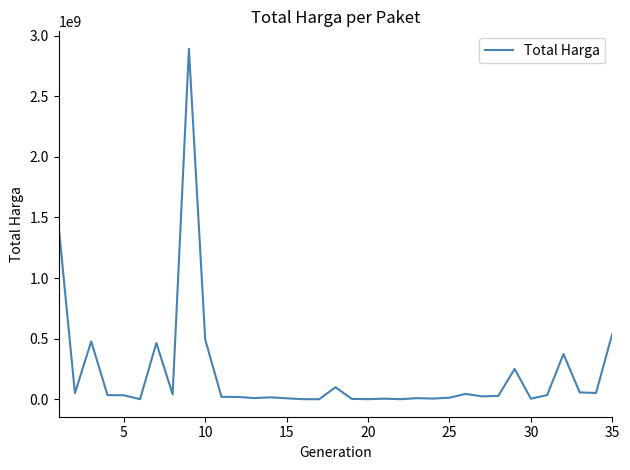

What is the difference between the maximum and minimum values?

2892044000